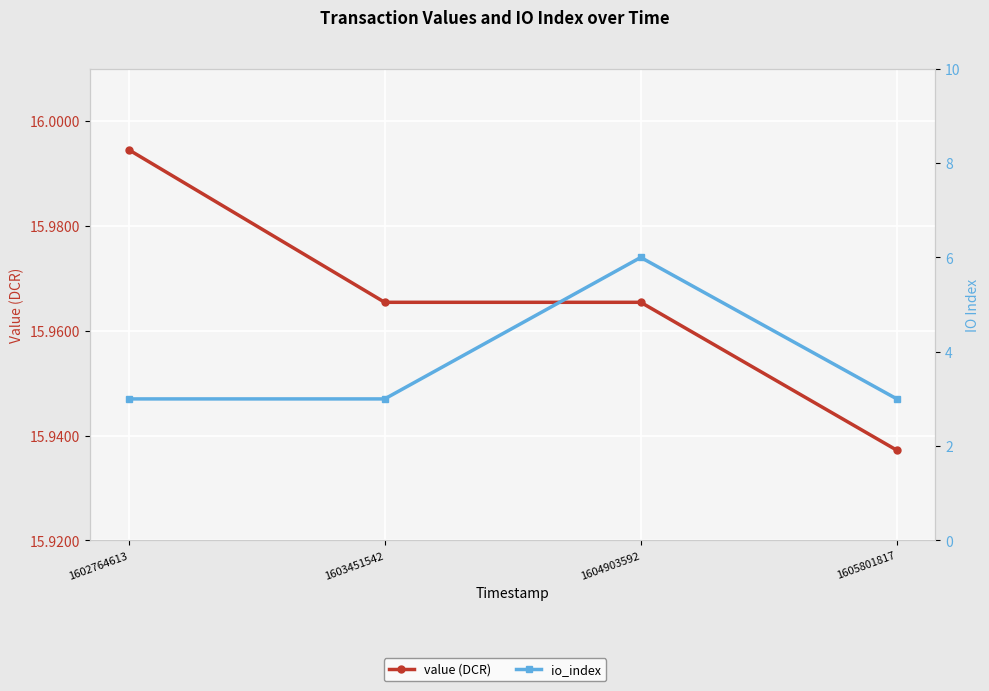

Which series has the largest total across all categories?

value (DCR)